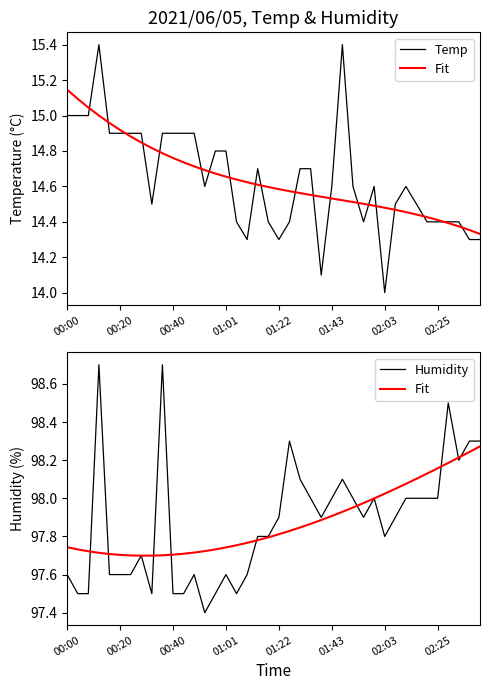

True or false: Temp has more than 0 interior local peaks.

True